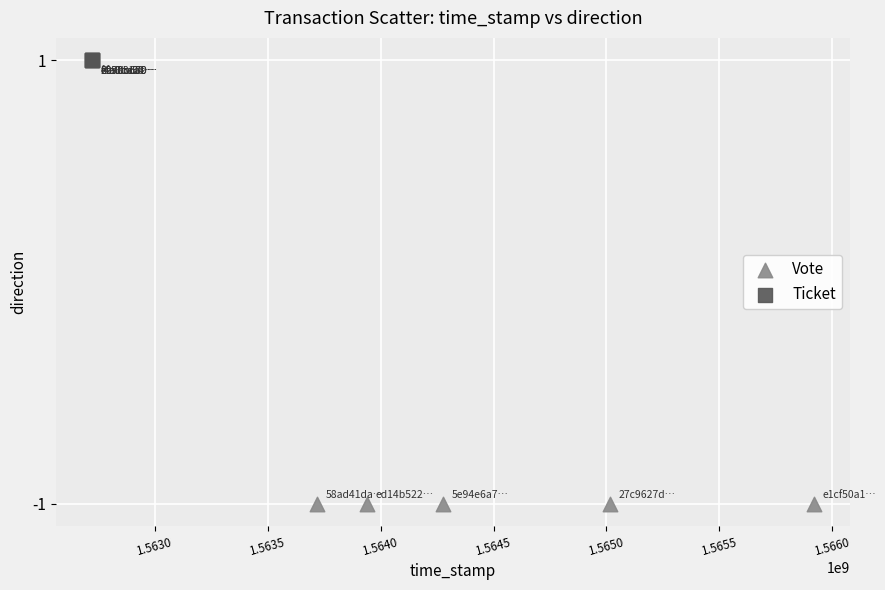

What are all the series names shown in the legend?

Vote, Ticket